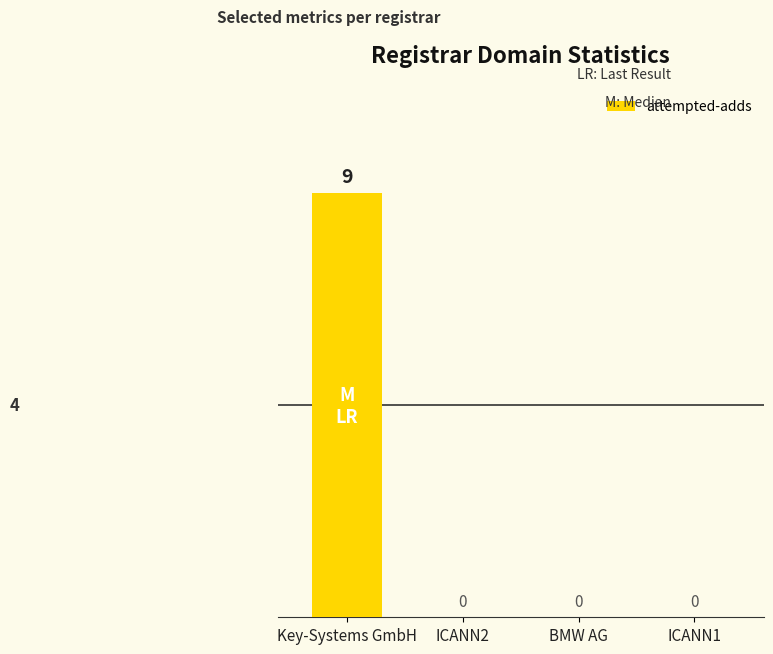

True or false: the data shows -5 at ICANN2.

False